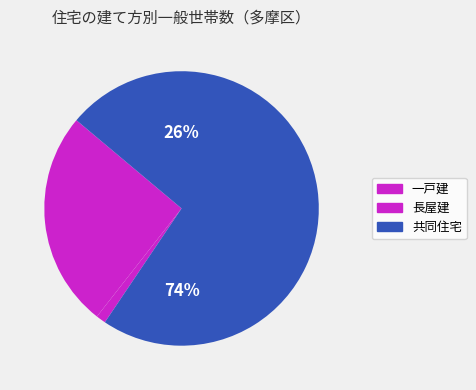

Count the number of slices in the pie.

3